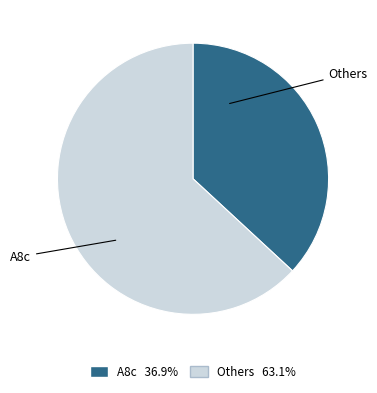

Is the sum of A8c 36.9% and Others 63.1% greater than half?

Yes